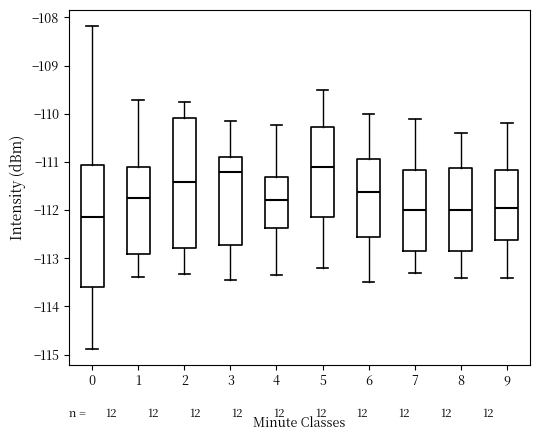

Reading left to right, transcribe this box plot: for each box, give where its median line is, the range the box spans, and where its two whiskers end, as read against the y-axis. The values are not printed on the chart, so give them approximately, as read against the axis.

0: median -112.1, box -113.6 to -111.1, whiskers -114.9 to -108.2
1: median -111.7, box -112.9 to -111.1, whiskers -113.4 to -109.7
2: median -111.4, box -112.8 to -110.1, whiskers -113.3 to -109.8
3: median -111.2, box -112.7 to -110.9, whiskers -113.4 to -110.1
4: median -111.8, box -112.4 to -111.3, whiskers -113.3 to -110.2
5: median -111.1, box -112.1 to -110.3, whiskers -113.2 to -109.5
6: median -111.6, box -112.6 to -110.9, whiskers -113.5 to -110.0
7: median -112.0, box -112.8 to -111.2, whiskers -113.3 to -110.1
8: median -112.0, box -112.8 to -111.1, whiskers -113.4 to -110.4
9: median -111.9, box -112.6 to -111.2, whiskers -113.4 to -110.2